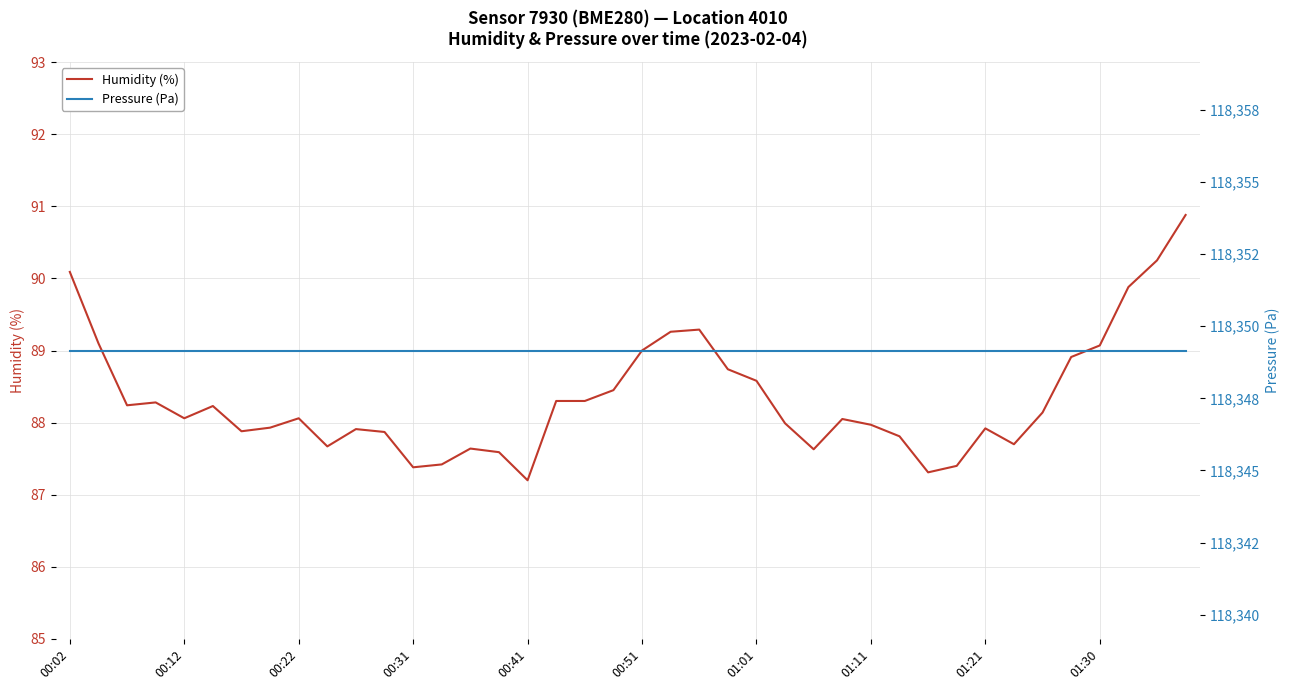

True or false: Pressure (Pa) and Humidity (%) cross at least once.

False